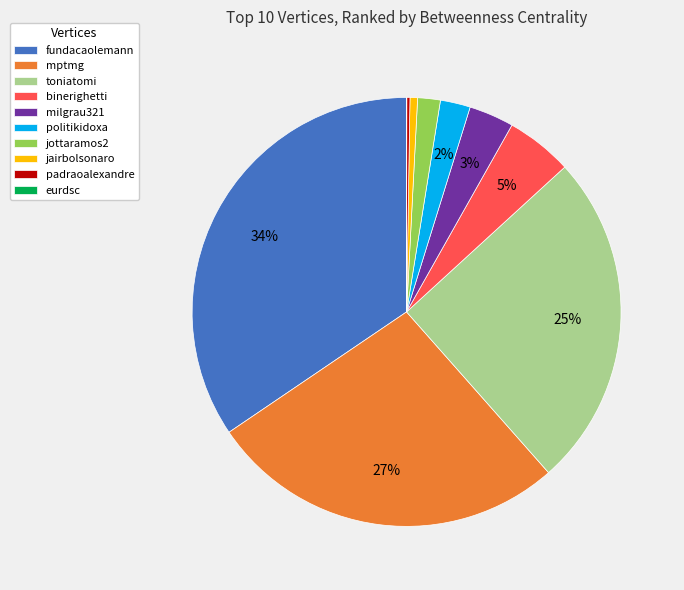

Does jottaramos2 account for over 50% of the chart?

No